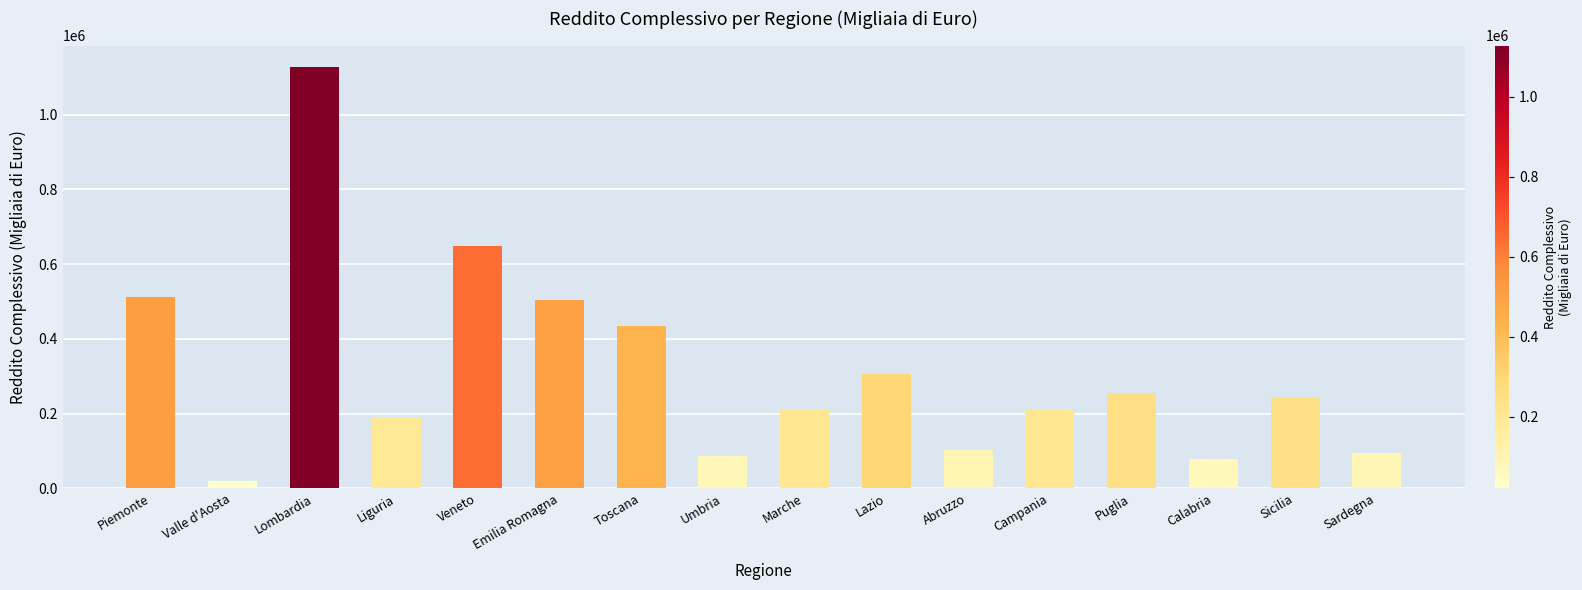

How many data points does each series have?

16